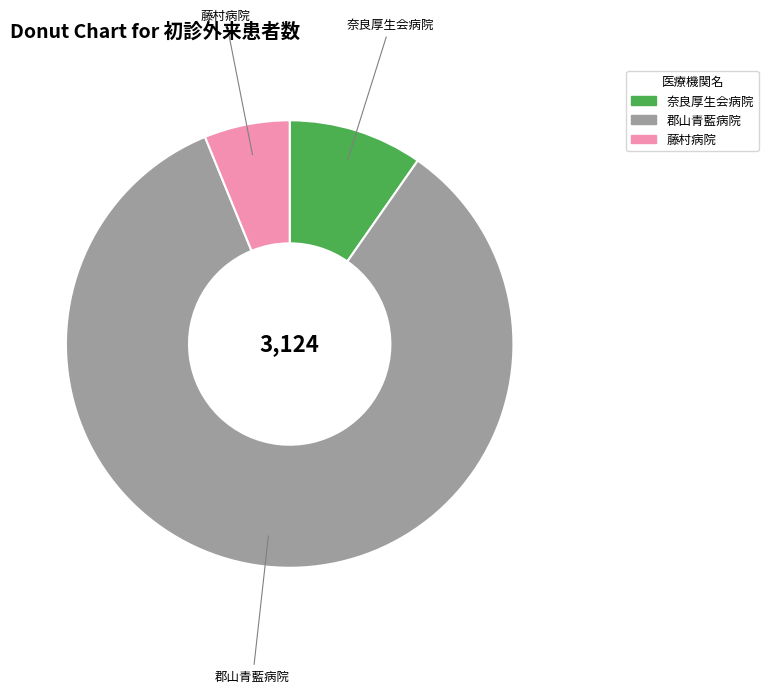

Between 奈良厚生会病院 and 藤村病院, which is larger?

奈良厚生会病院